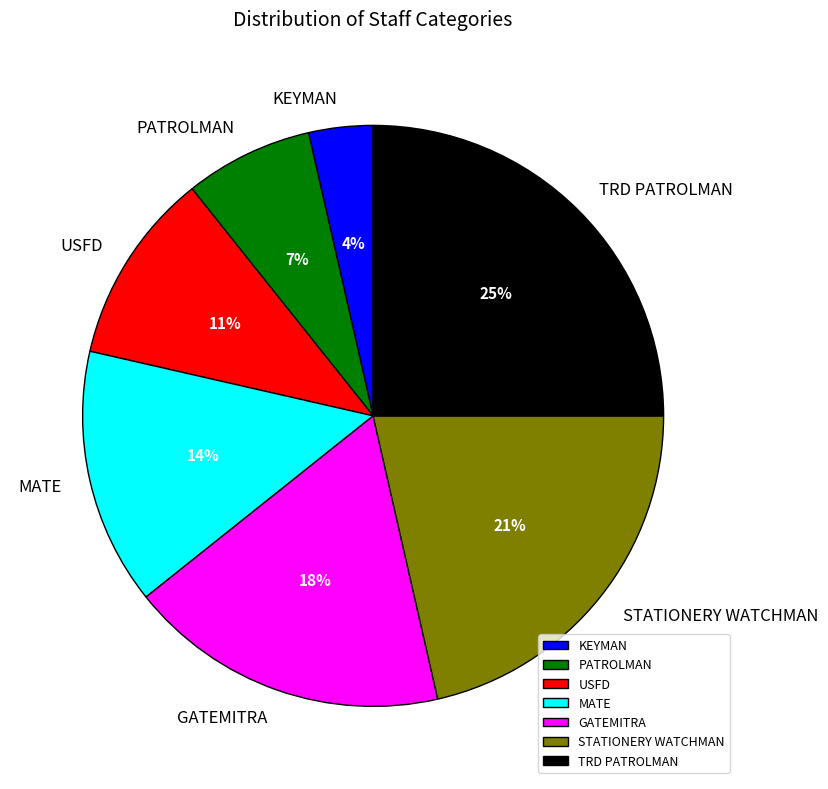

Is there a majority slice in this chart?

No